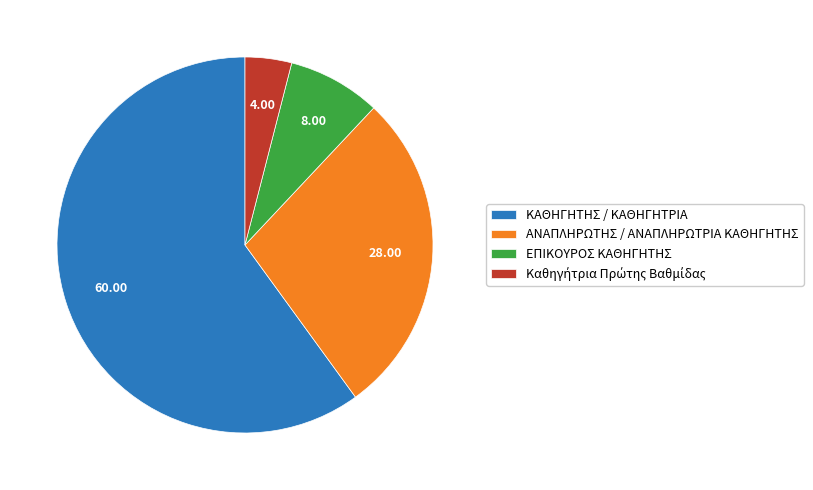

Which slice is the largest?

ΚΑΘΗΓΗΤΗΣ / ΚΑΘΗΓΗΤΡΙΑ